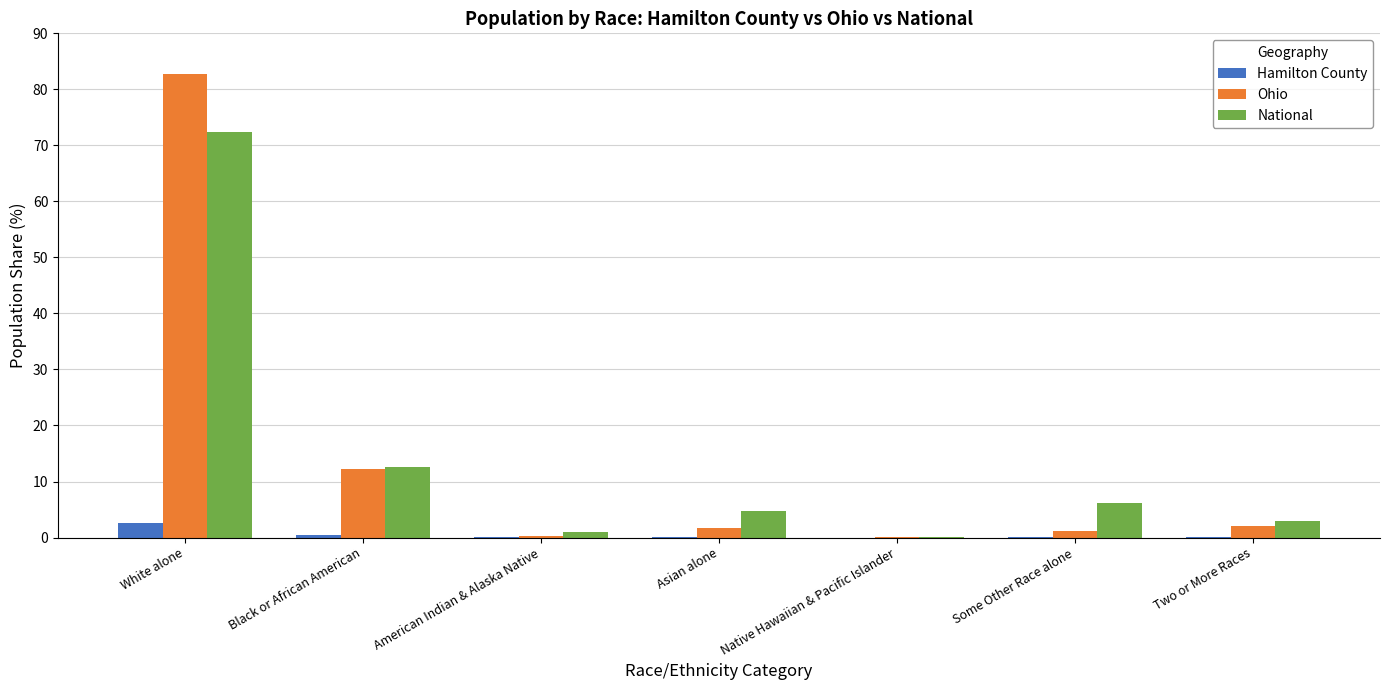

Where does the National series first go above 4?

White alone